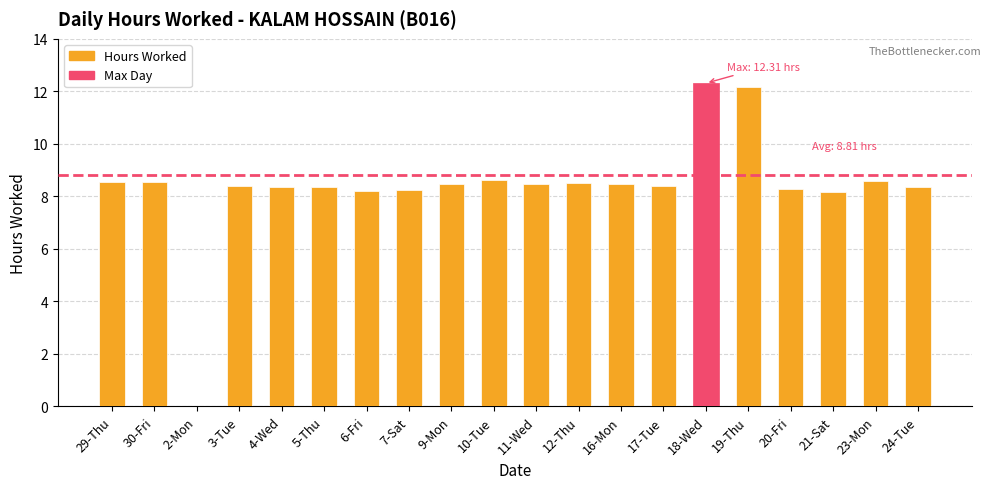

Is it true that the value at 30-Fri is 12.4?

False